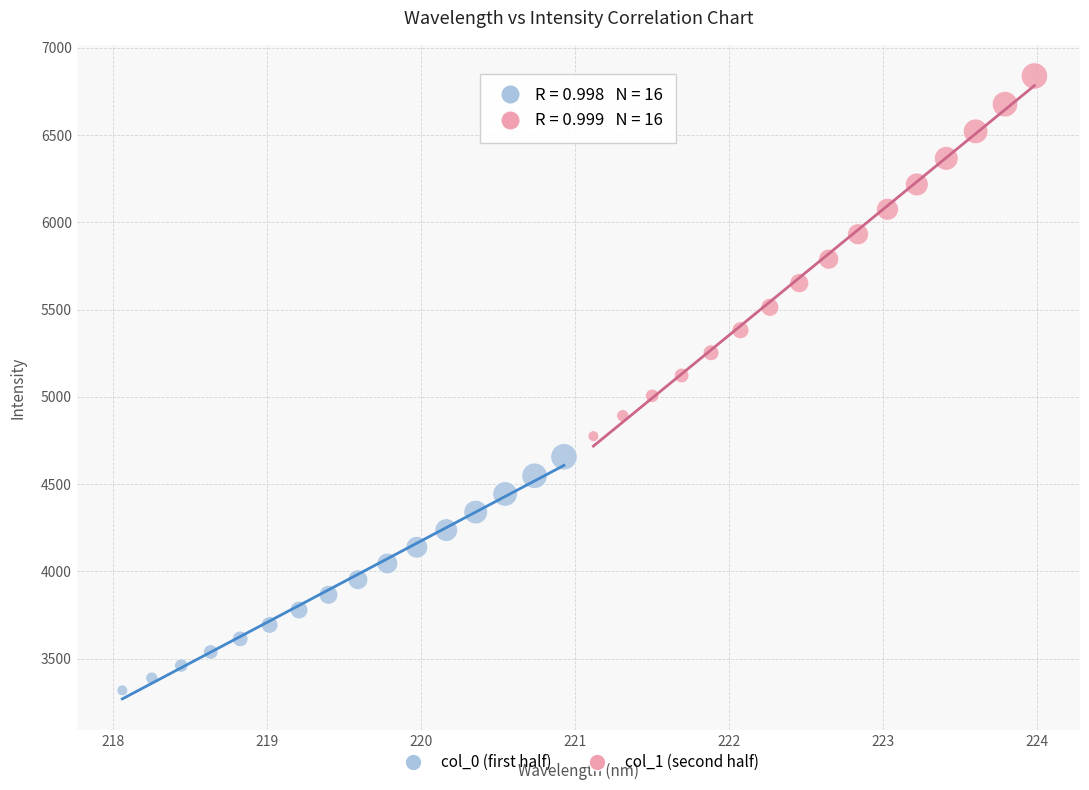

Which series contains the highest Y value?

col_1 (second half)